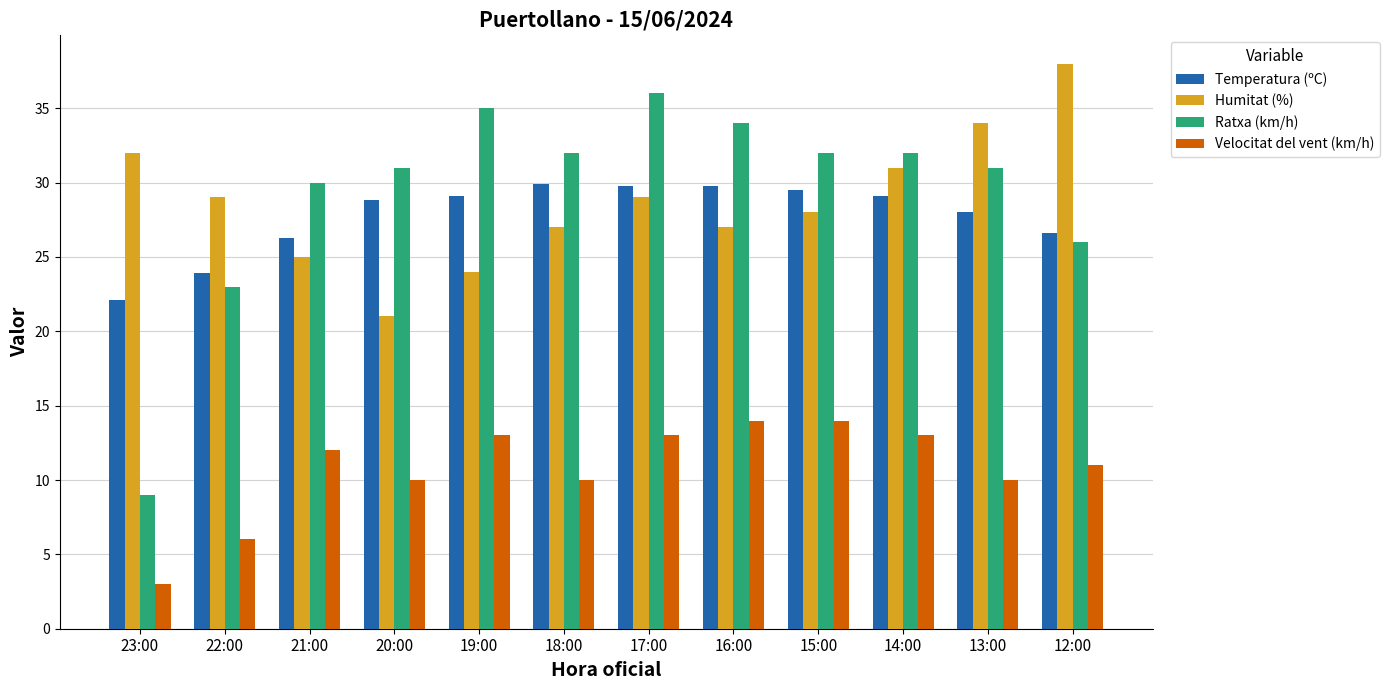

Which series has the widest spread of values?

Ratxa (km/h)